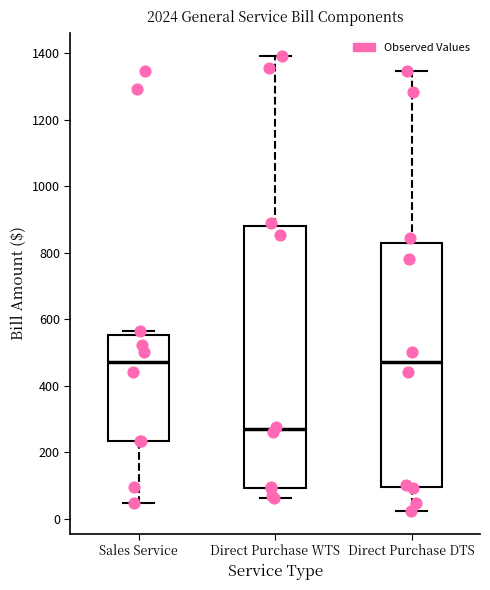

Where does the upper whisker of the box for Direct Purchase WTS end on the y-axis? The values are not printed on the chart, so give them approximately, as read against the axis.

1400